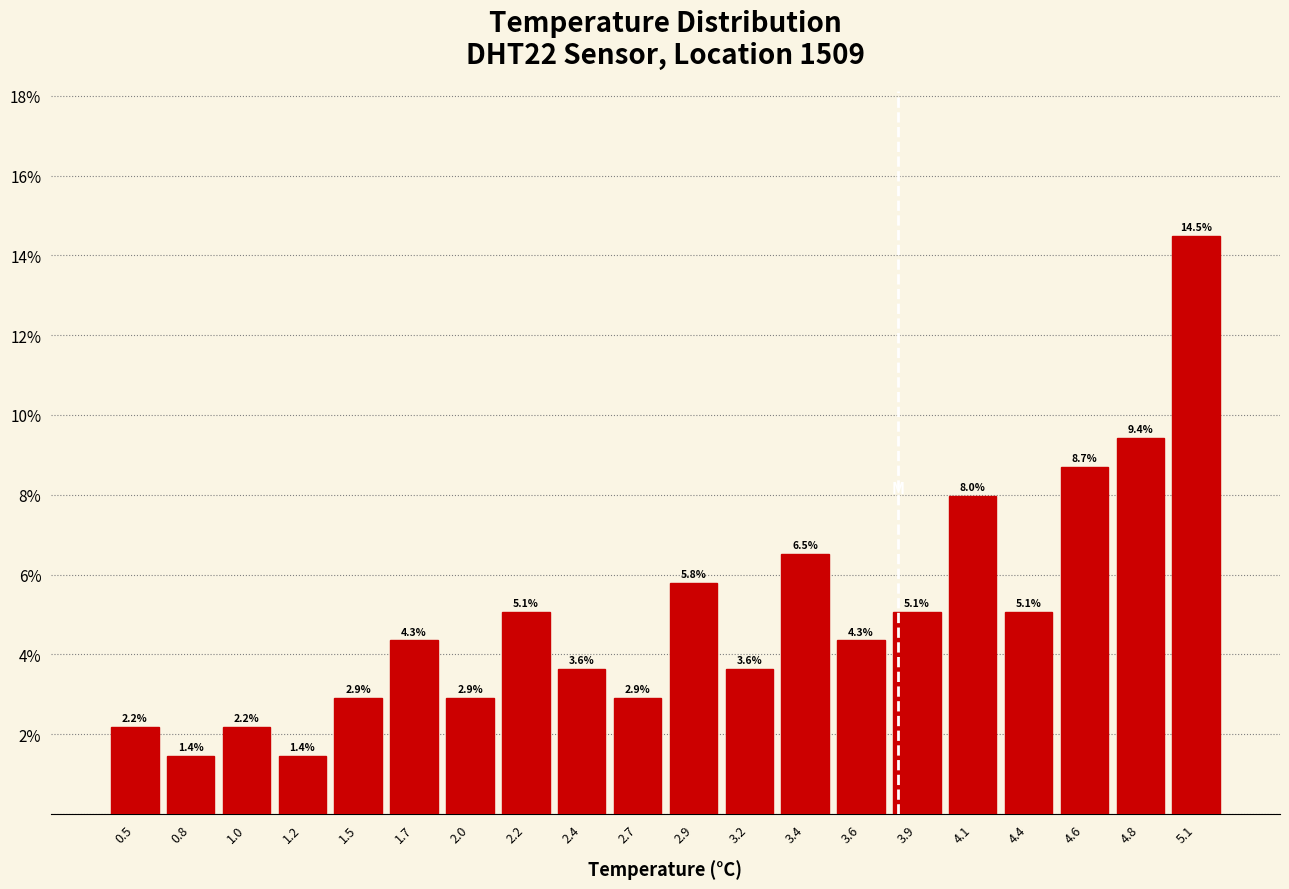

How tall is the bar that spans 1.84 to 2.08 on the x-axis? The bar edges are not printed on the chart, so give them approximately, as read against the axis.

2.9